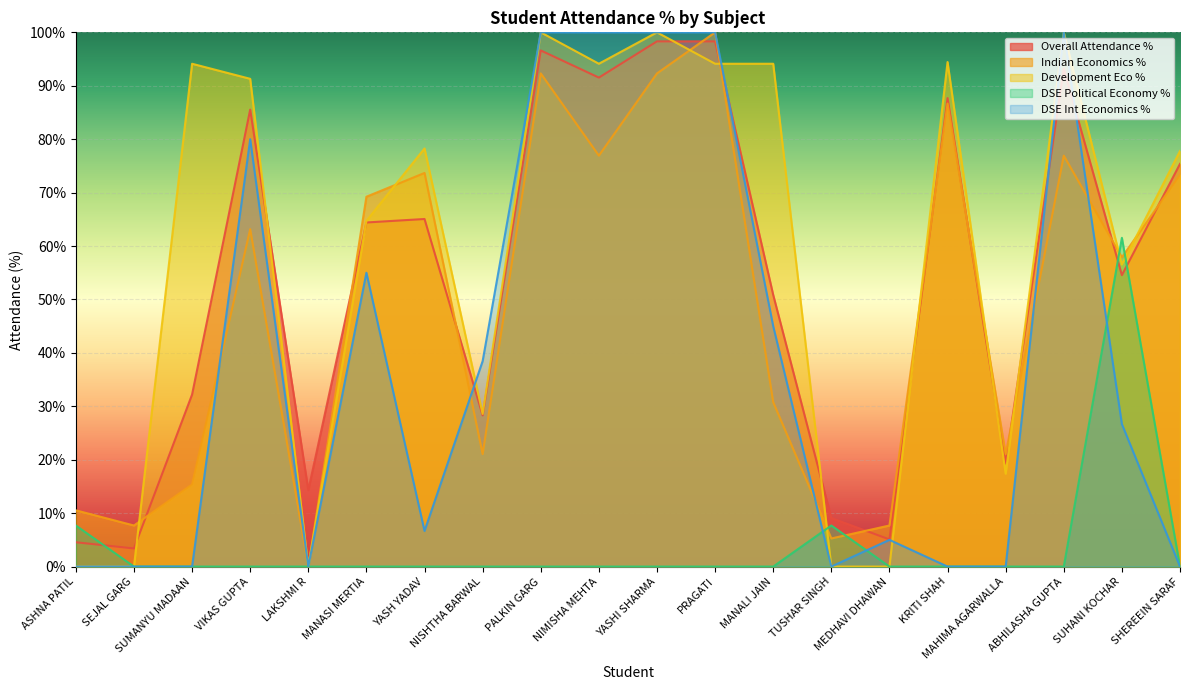

At which category is the sum across all series the highest?

PRAGATI